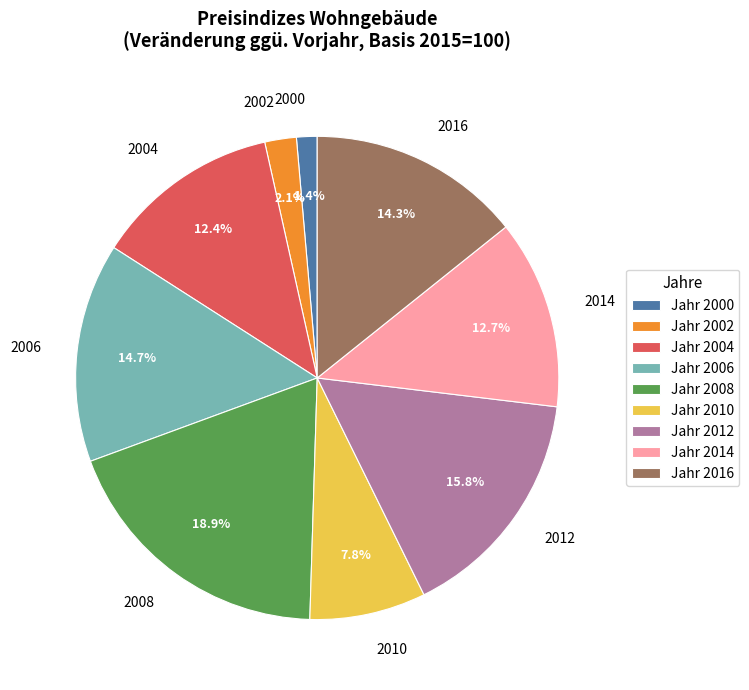

Is there a majority slice in this chart?

No